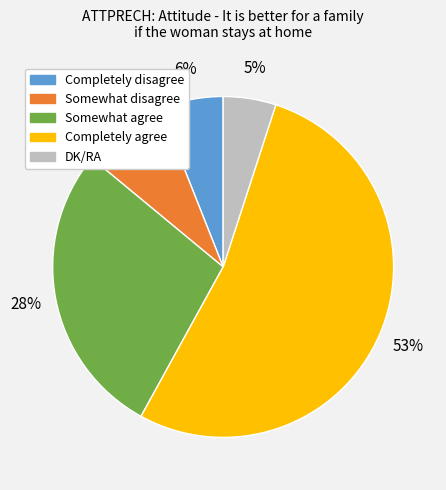

Count the number of slices in the pie.

5